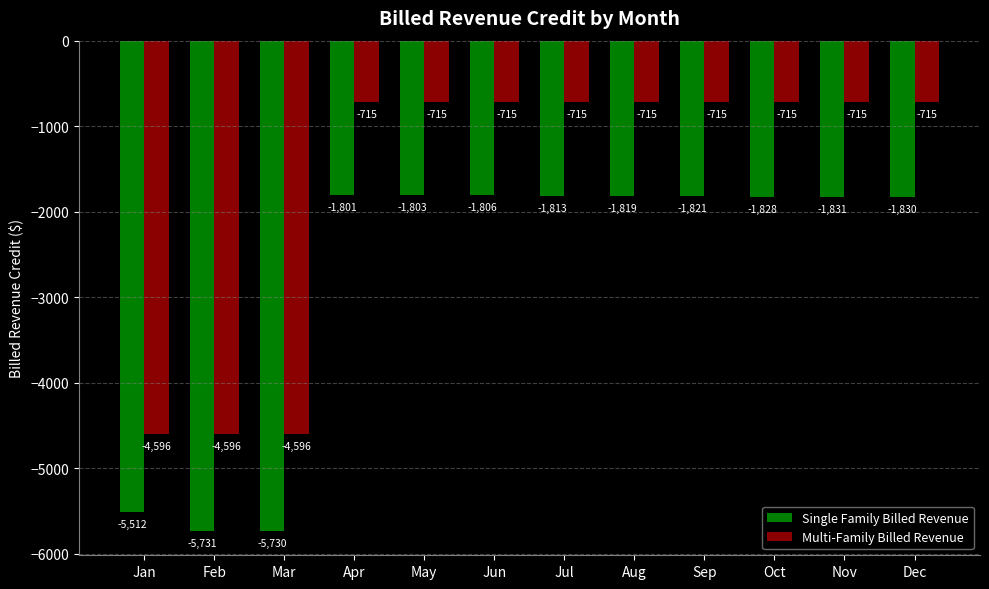

At which category is the sum across all series the highest?

Apr